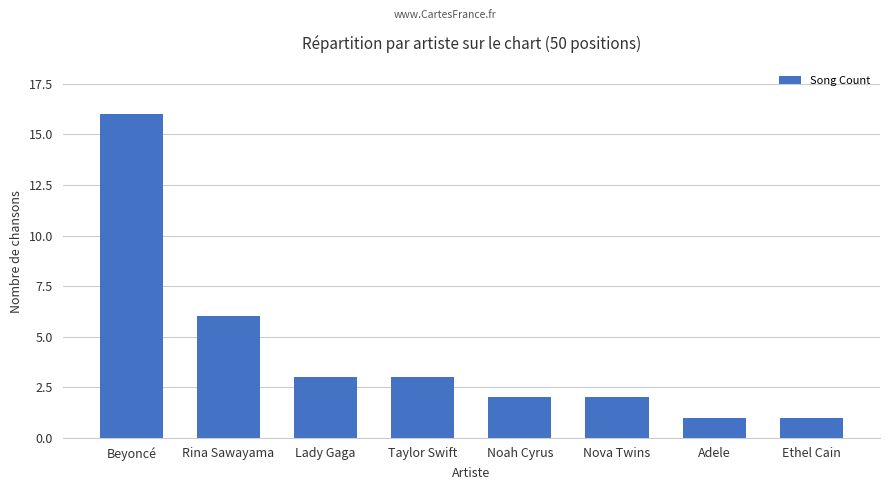

What is the sum of all values?

34